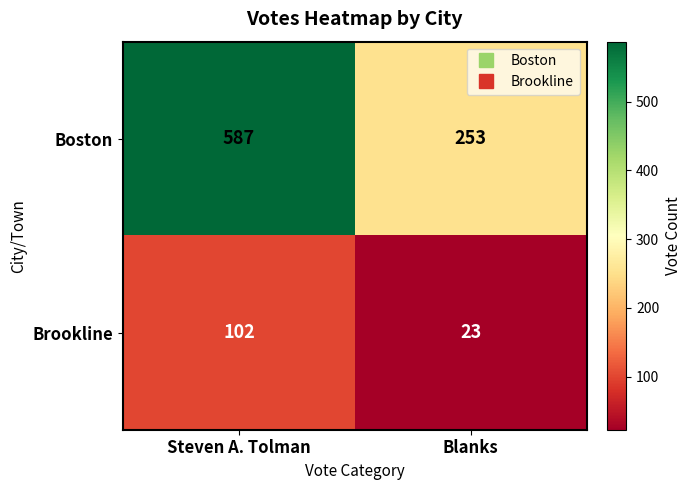

At how many categories does at least one series exceed 33?

2